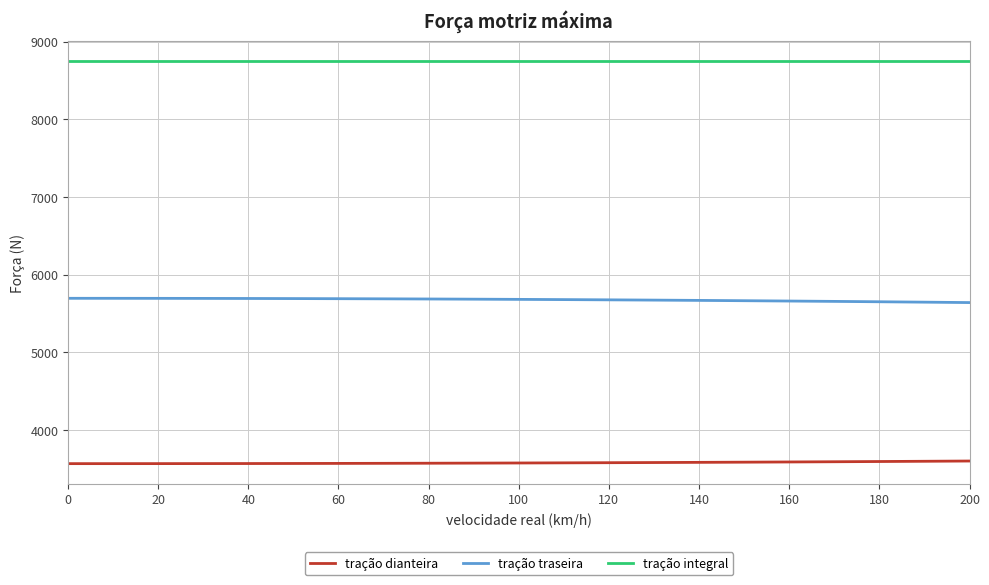

Rank the series by their average value, from lowest to highest.

tração dianteira, tração traseira, tração integral